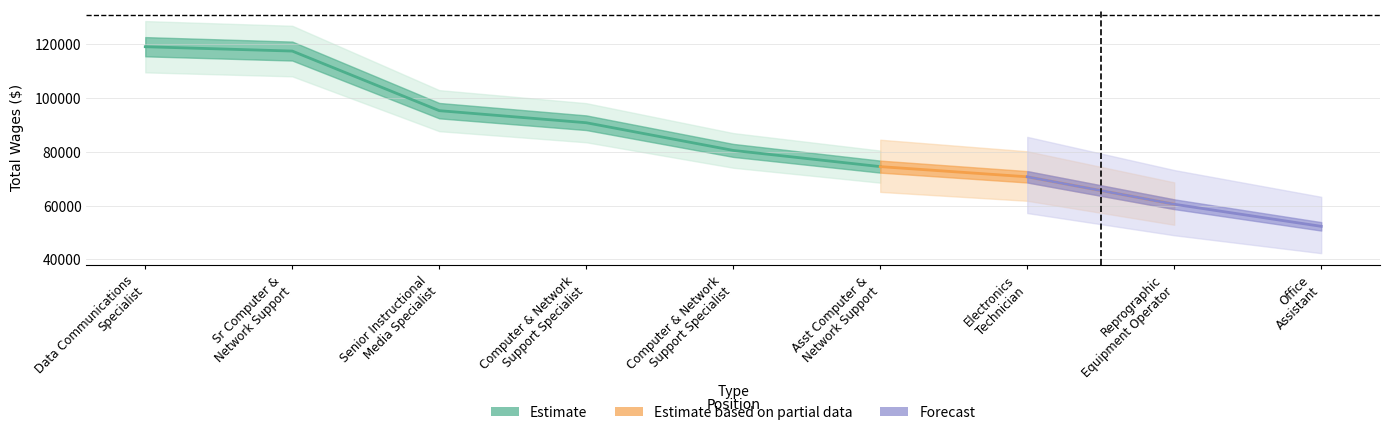

True or false: the data has more than 2 interior local peaks.

False